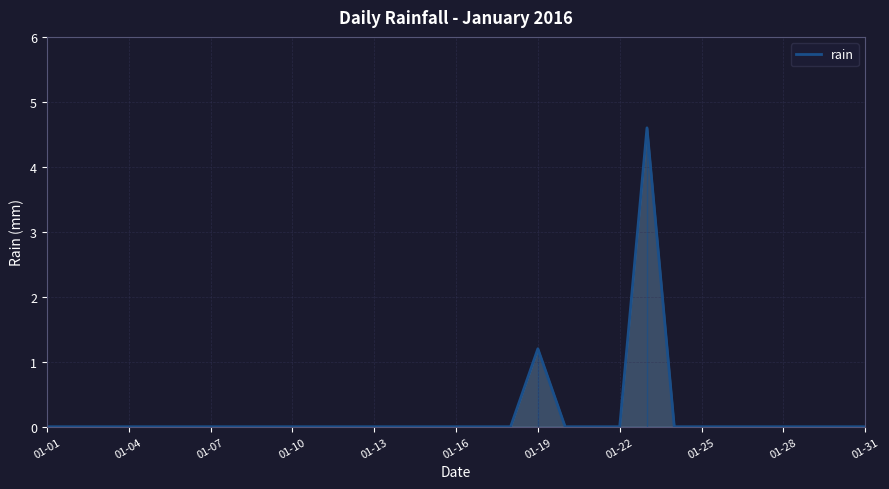

How many lines are shown in the chart?

1